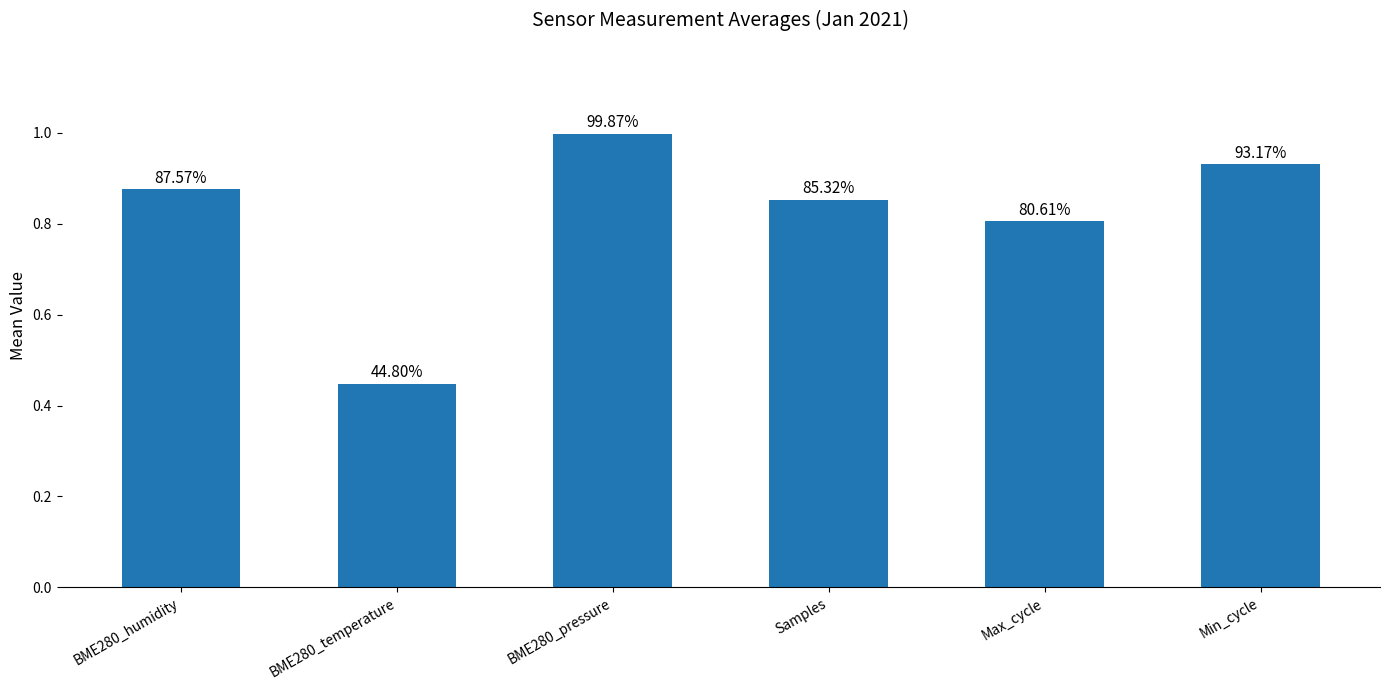

Between Samples and BME280_humidity, which is larger?

BME280_humidity